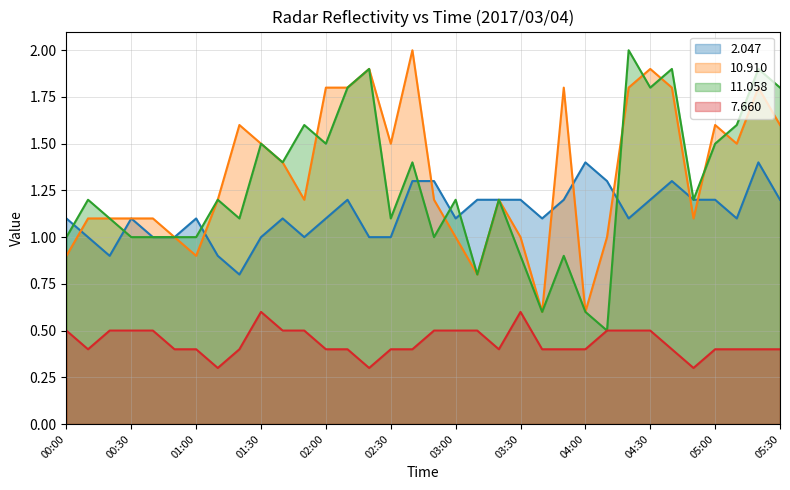

What are all the series names shown in the legend?

2.047, 10.910, 11.058, 7.660